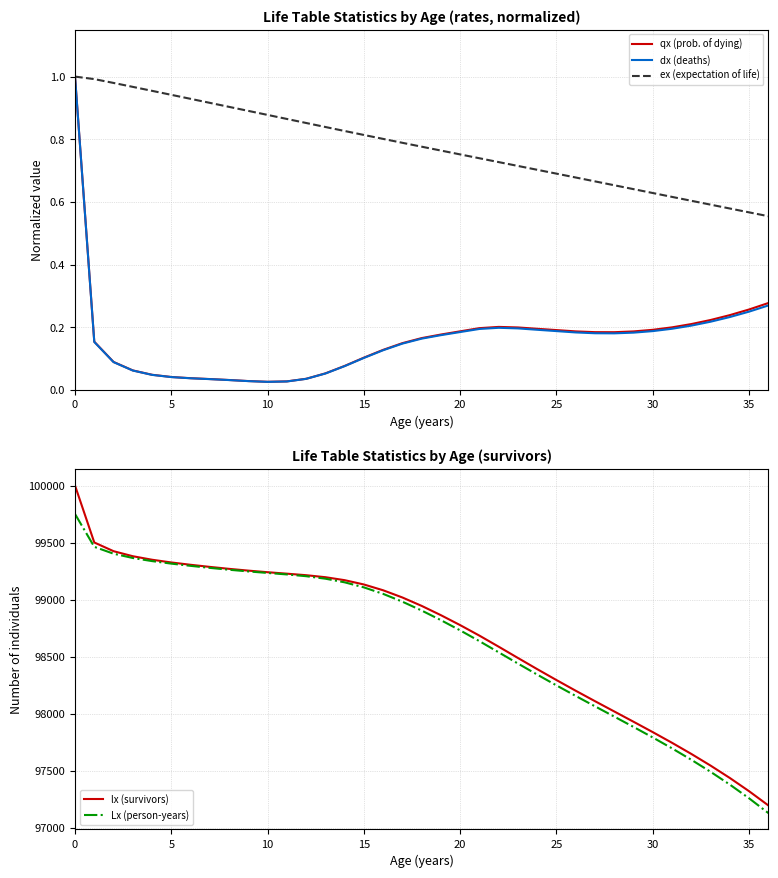

What is the total value across all series at 27?

196179.0